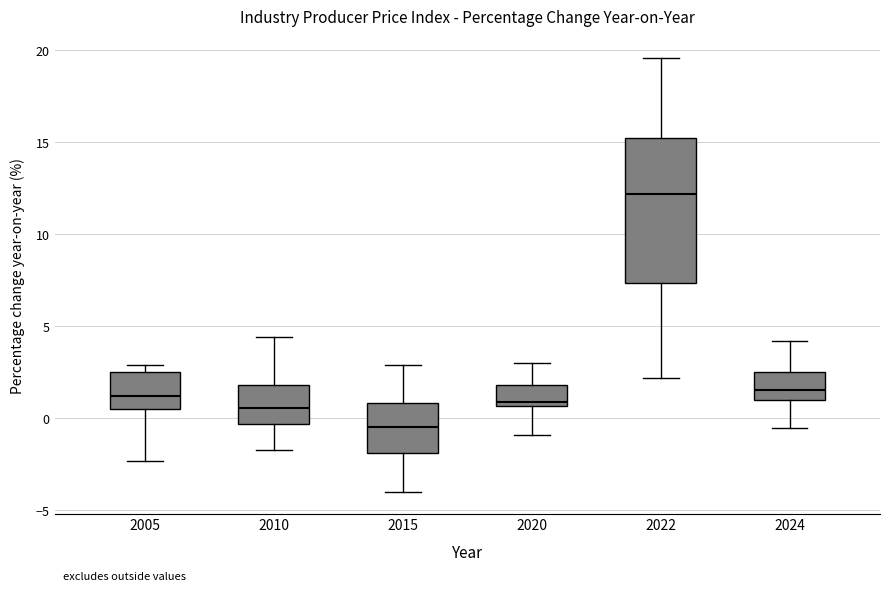

Where is the upper edge of the box at x = 2022 on the y-axis? The values are not printed on the chart, so give them approximately, as read against the axis.

15.0